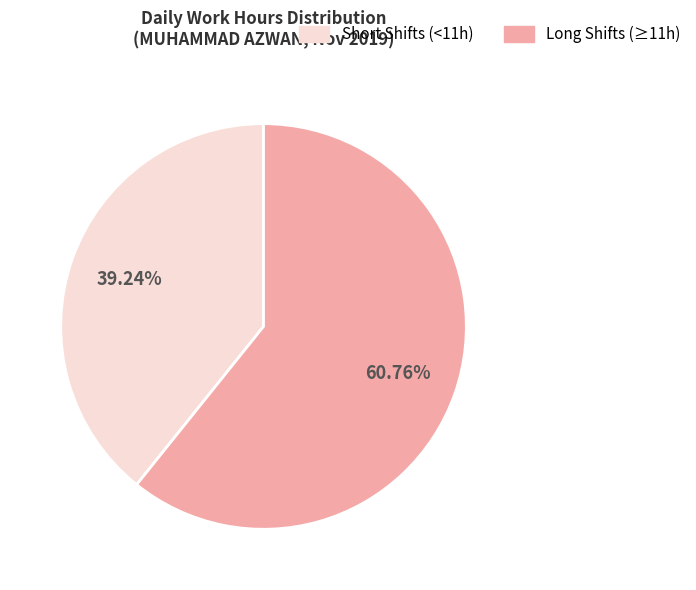

Is there any slice that represents more than half of the pie?

Yes